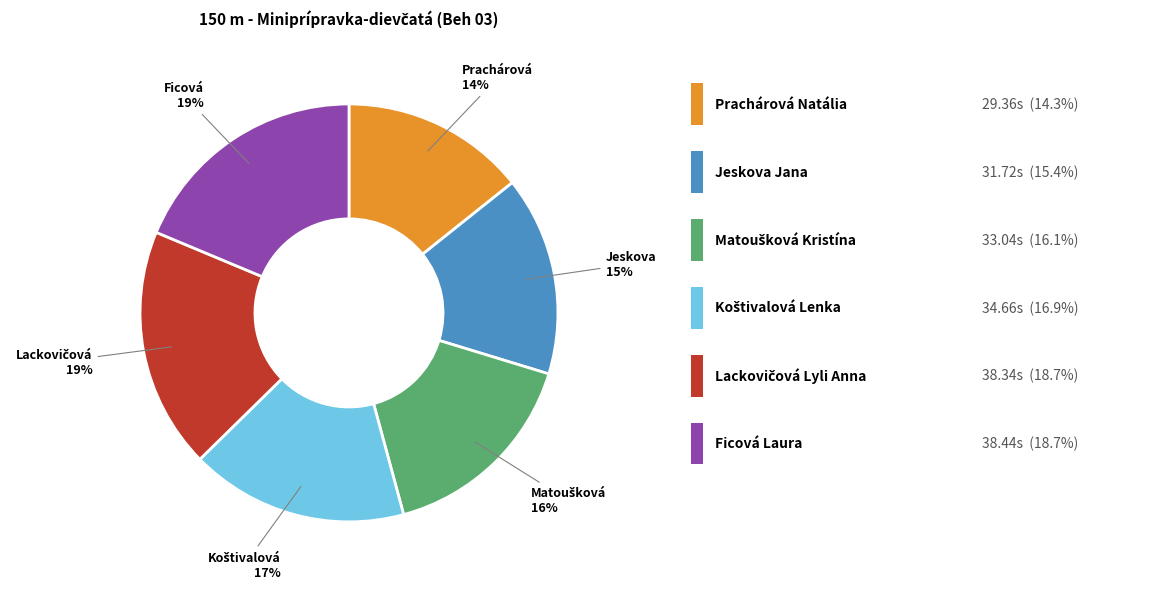

Is there any slice that represents more than half of the pie?

No